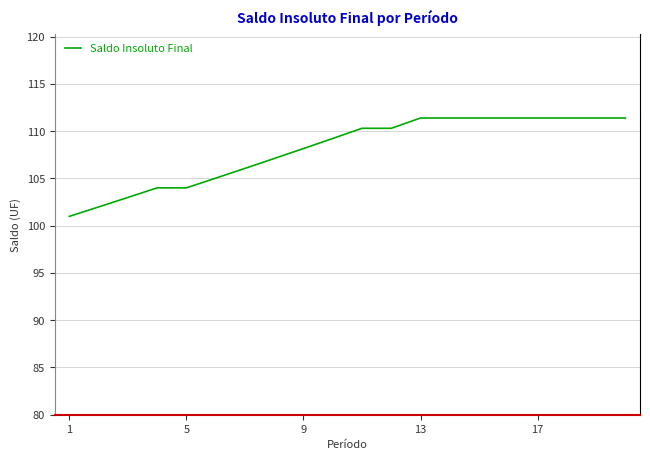

What is the smallest value displayed?

101.0